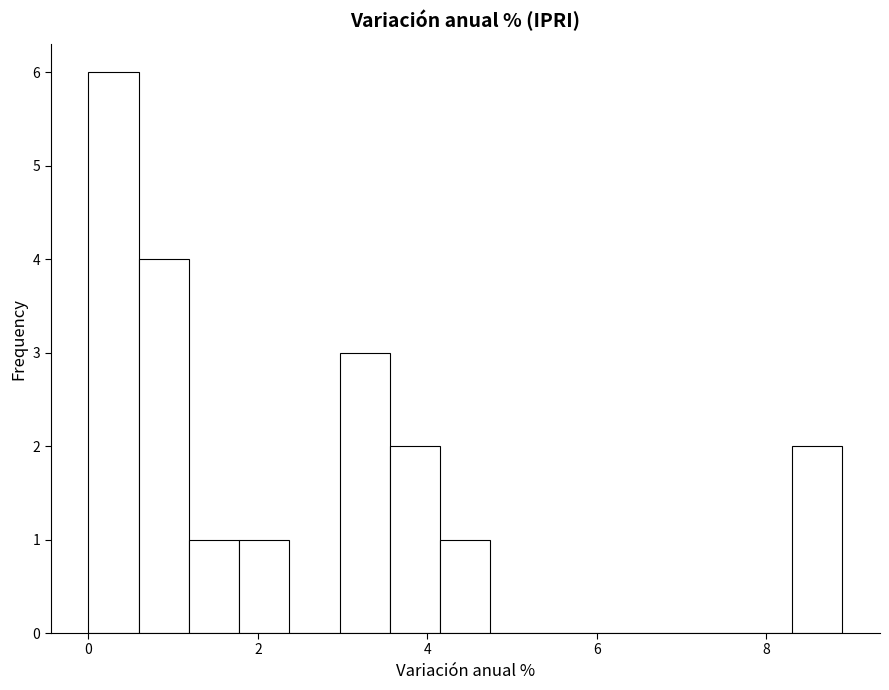

Read against the x-axis, roughly where is the centre of the tallest bar?

0.2